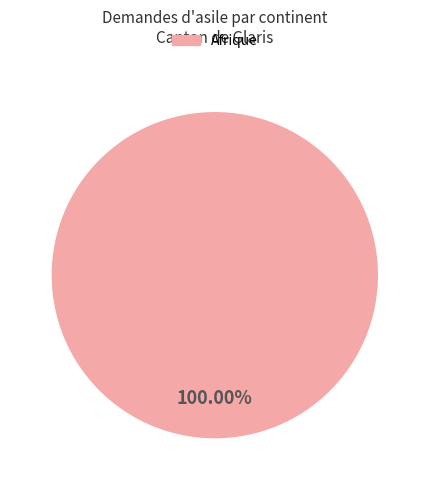

Does any single category account for the majority?

Yes